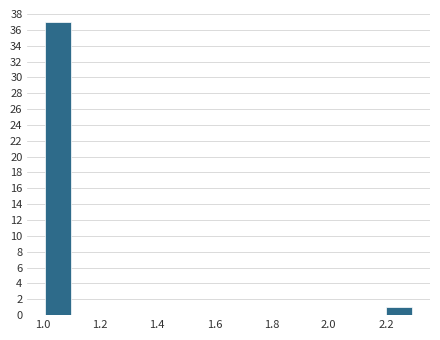

What is the height of the bar covering 1.00 to 1.10 on the x-axis? Neither the bar edges nor the heights are printed on the chart, so give them approximately, as read against the axes.

37